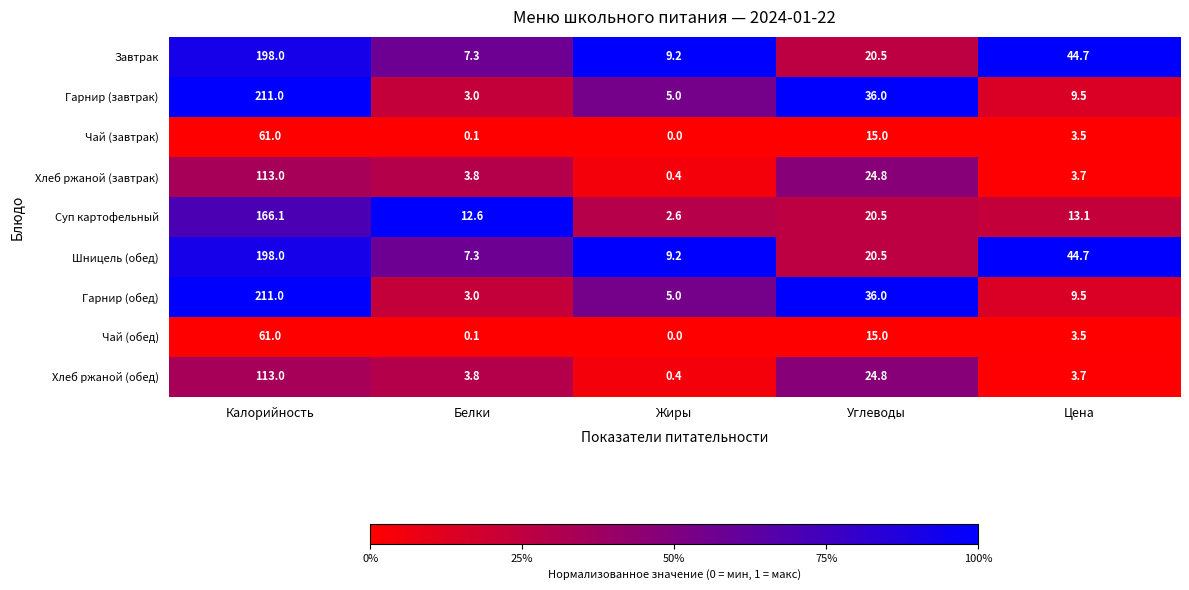

The value of Гарнир (обед) at Калорийность is 211.0. True or false?

True